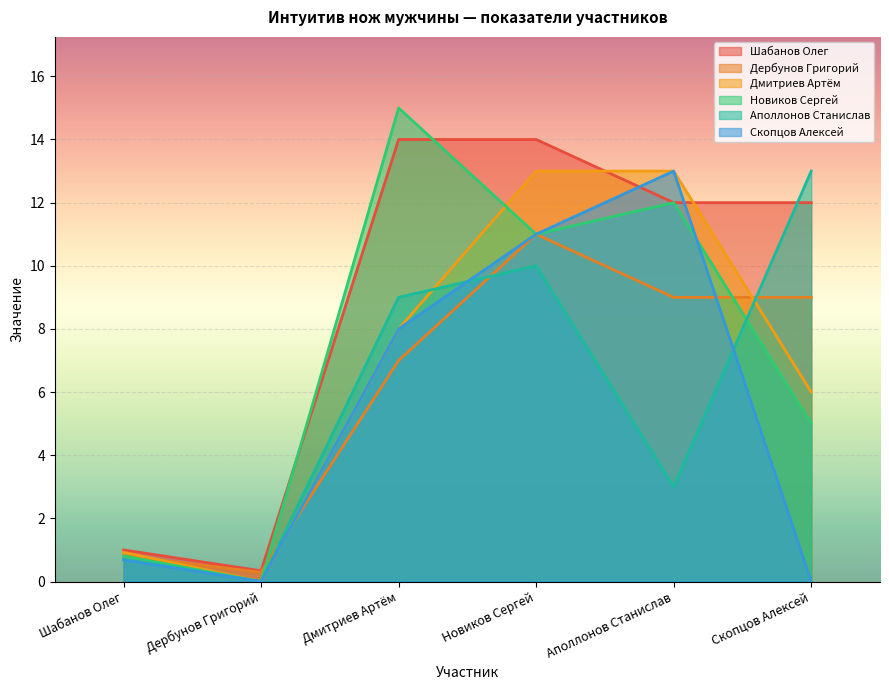

What is the greatest value displayed?

15.0